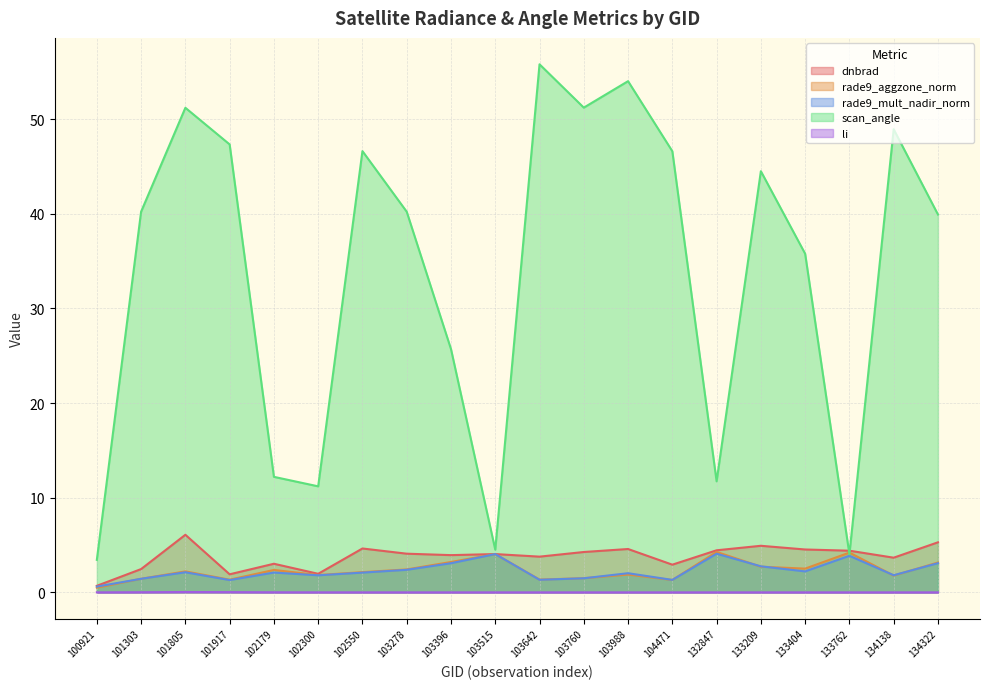

Which series has the widest spread of values?

scan_angle